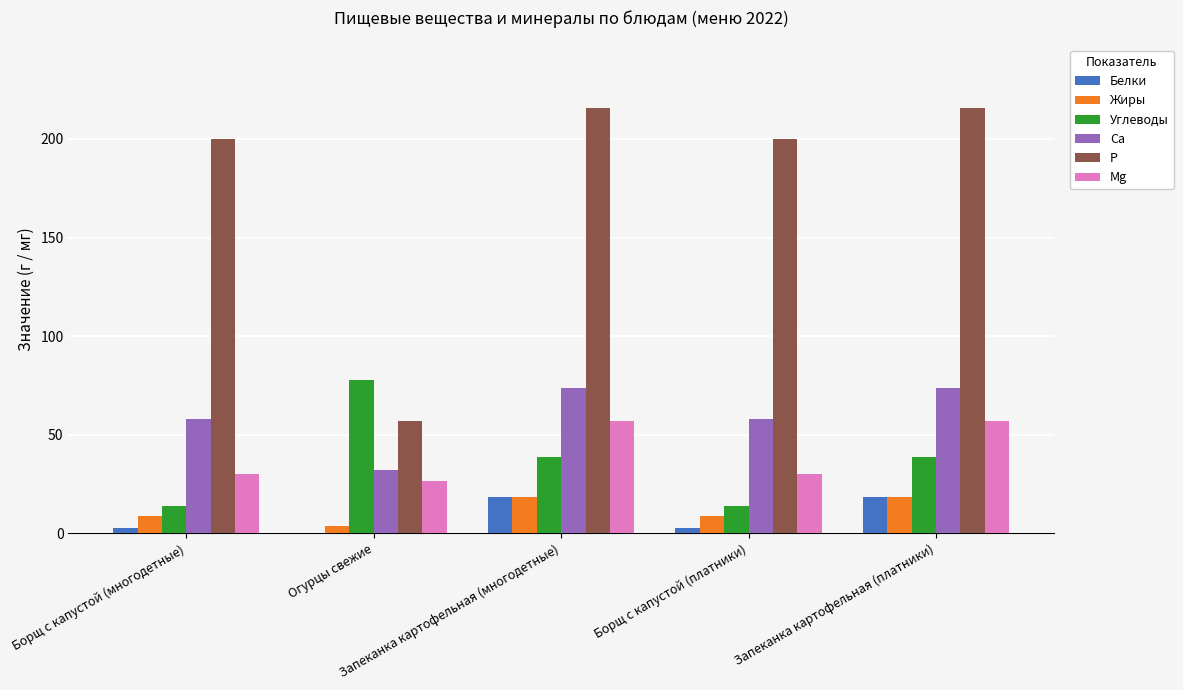

How many data points does each series have?

5